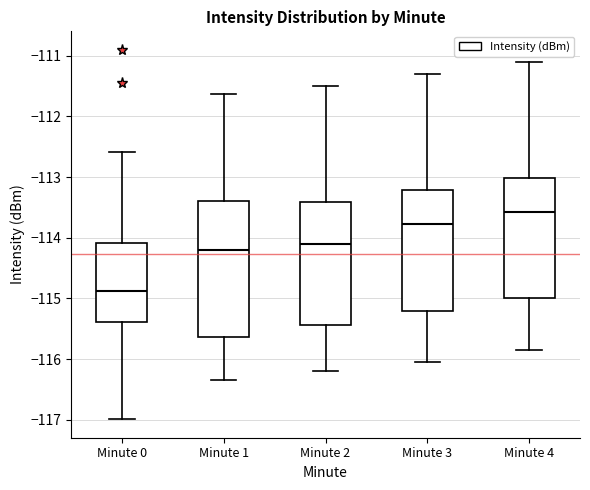

Comparing the boxes themselves (not the whiskers), which one is the tallest?

Minute 1